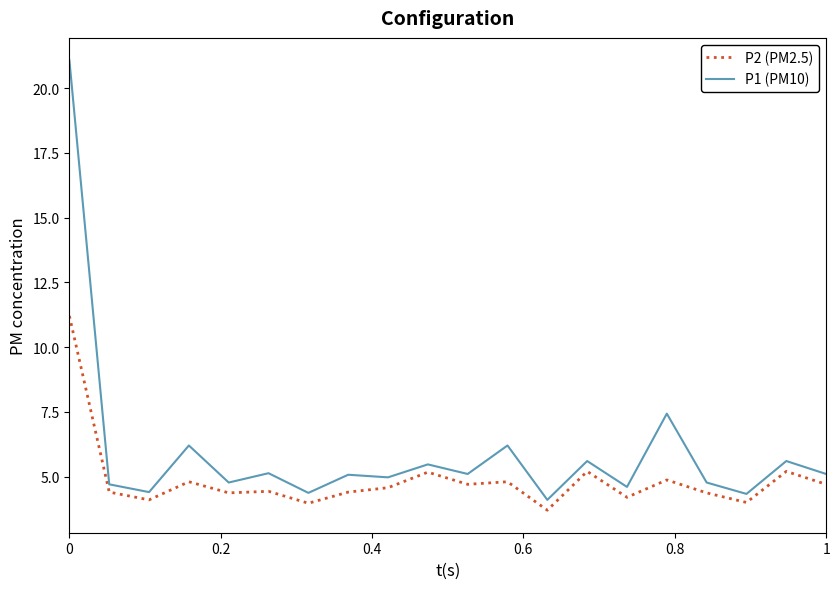

Count the number of data series in this chart.

2